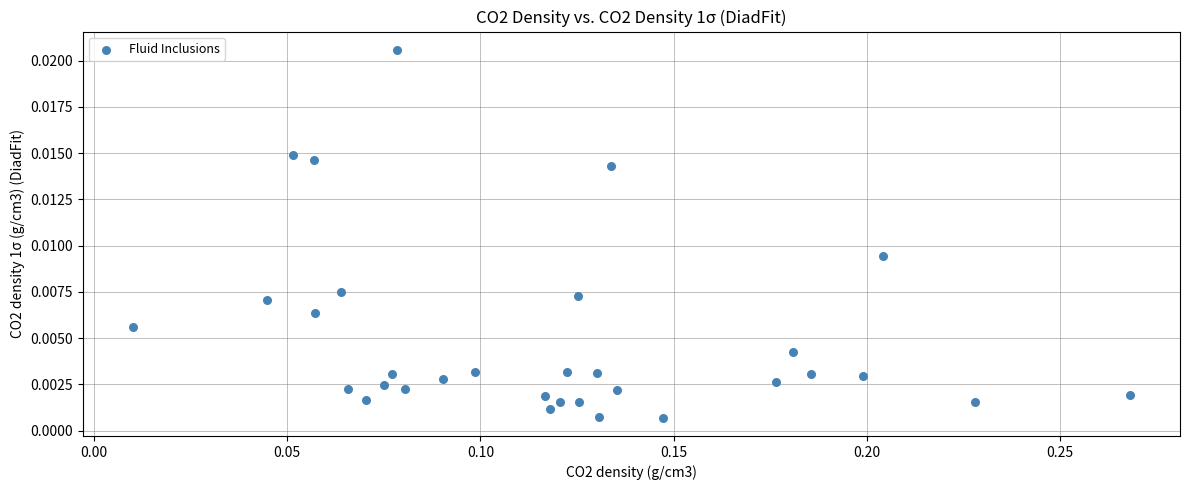

What is the range of X values (max minus min)?

0.3